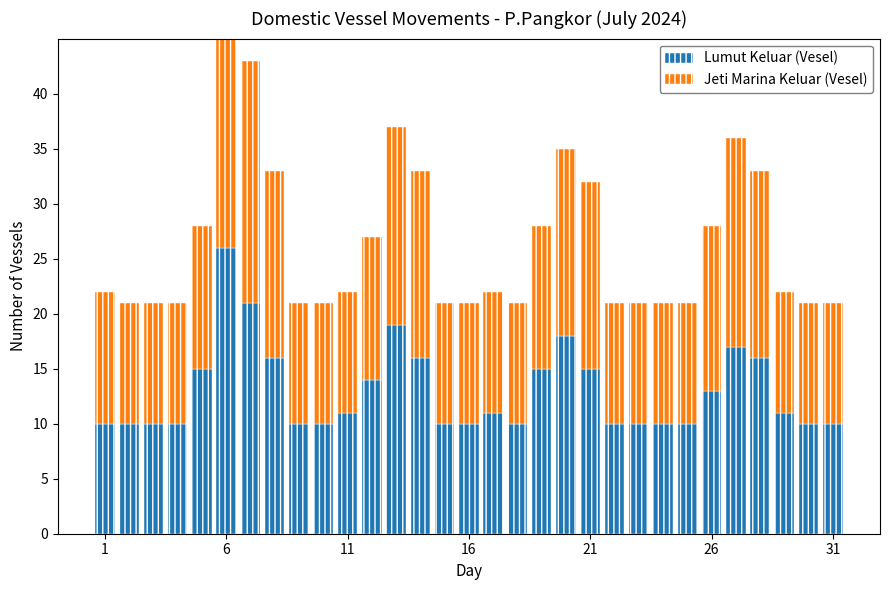

The Jeti Marina Keluar (Vesel) series shows 29 at 31. True or false?

False